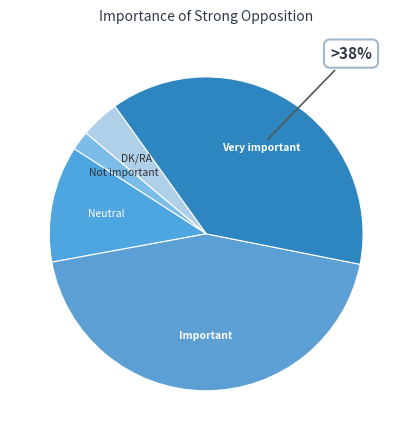

How many segments does this pie chart have?

5